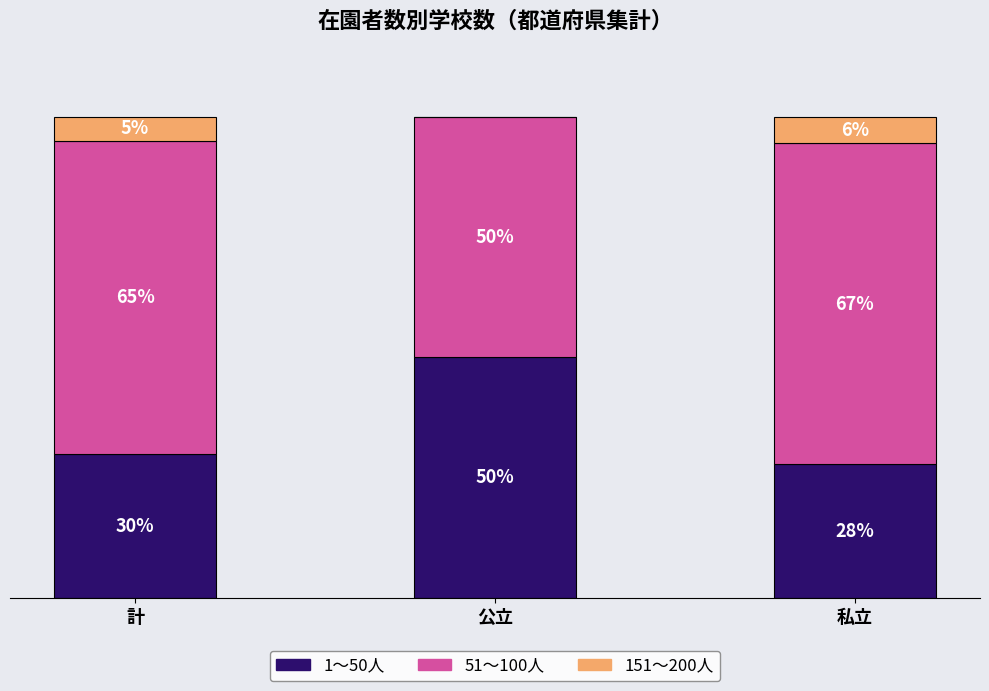

At which label does 1～50人 reach its peak?

公立